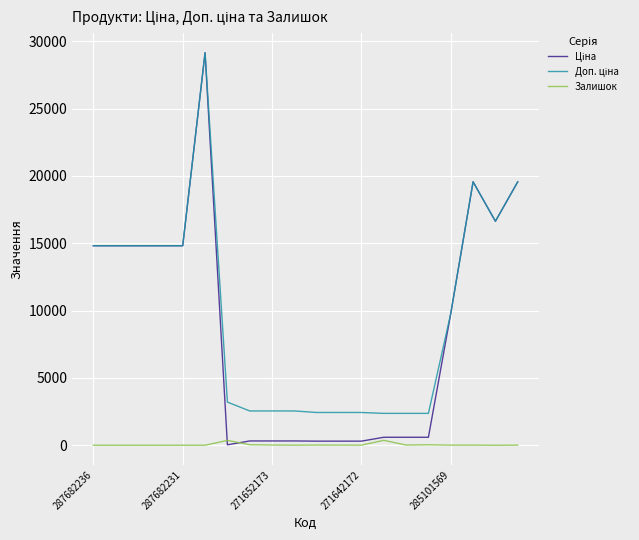

Does the chart have visible grid lines?

Yes